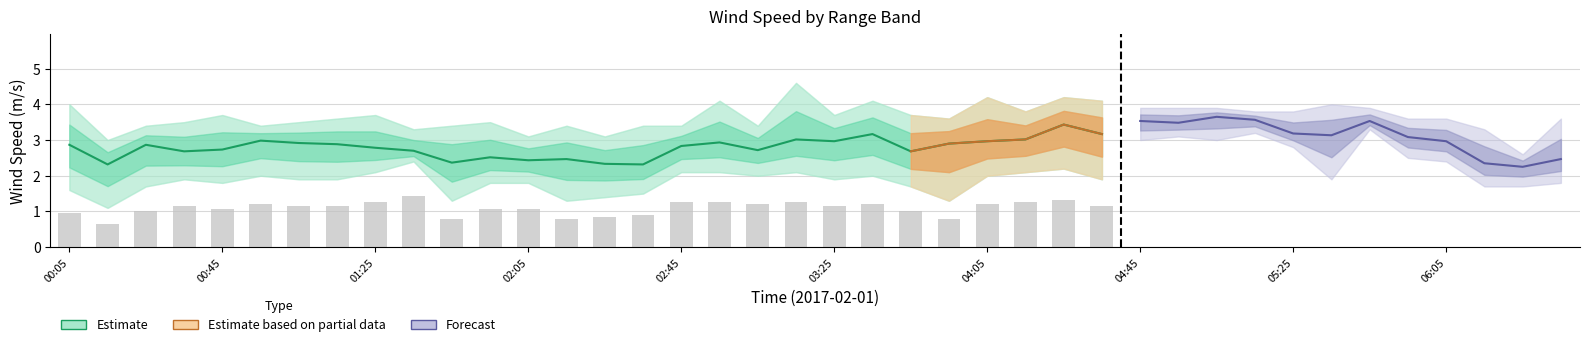

What position from the left is 06:25?

39